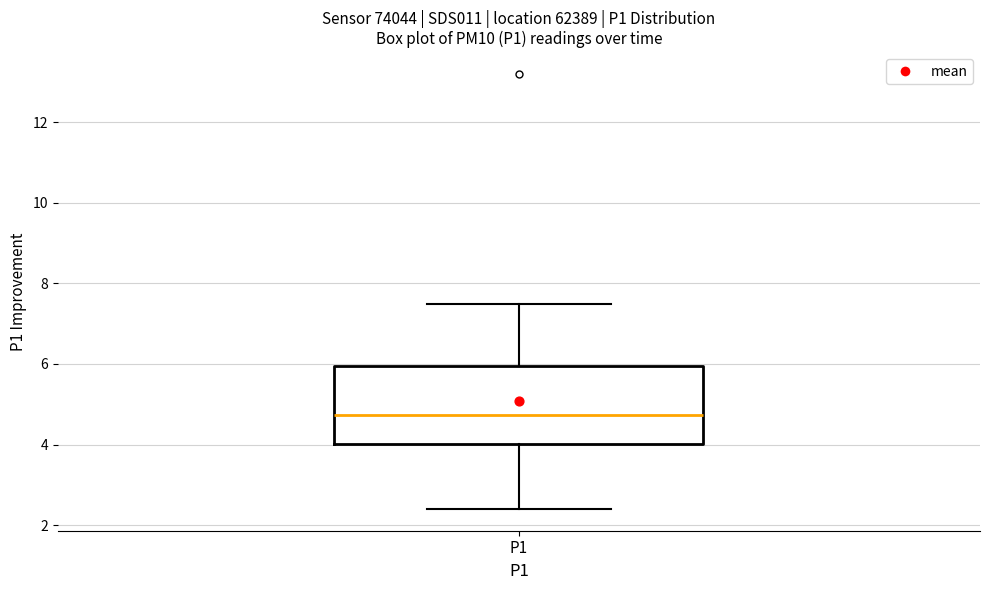

Where does the upper whisker of the box for P1 end on the y-axis? The values are not printed on the chart, so give them approximately, as read against the axis.

7.6